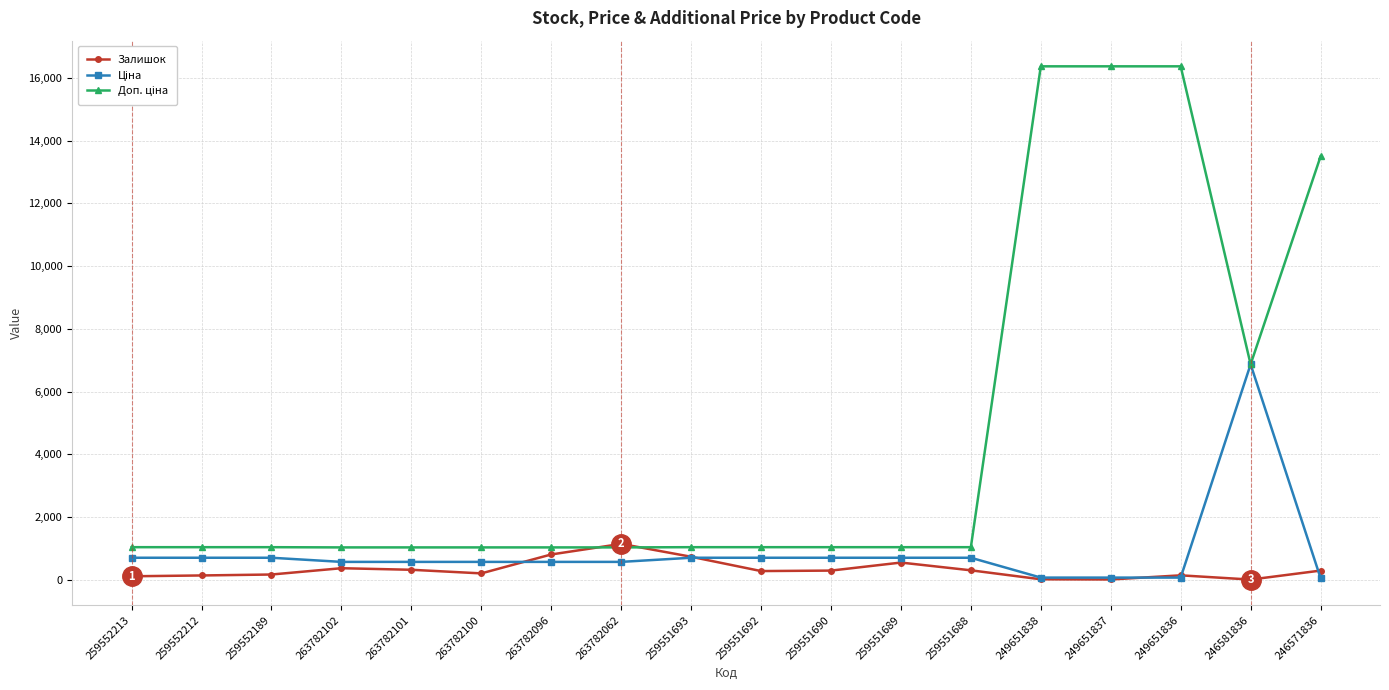

At how many categories does at least one series exceed 8503?

4